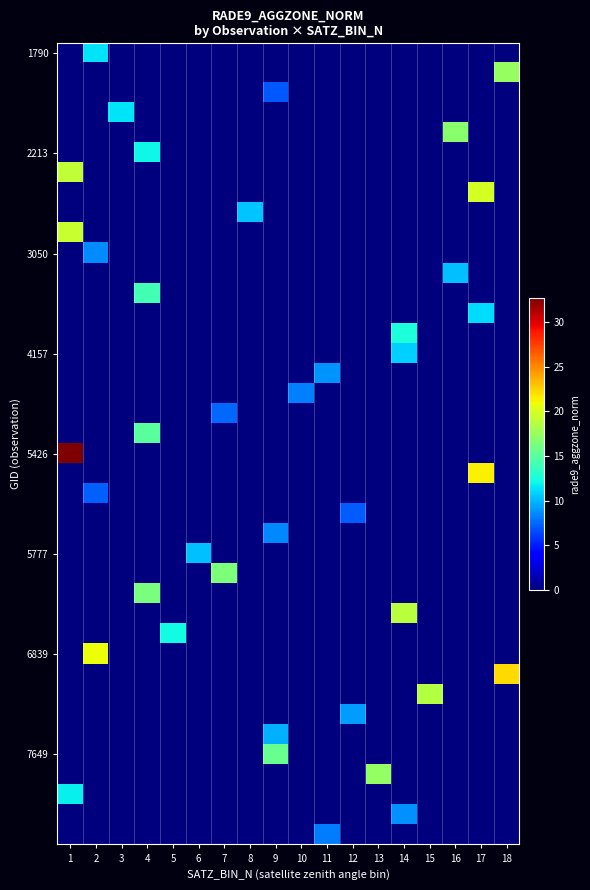

At which category is the sum across all series the highest?

1